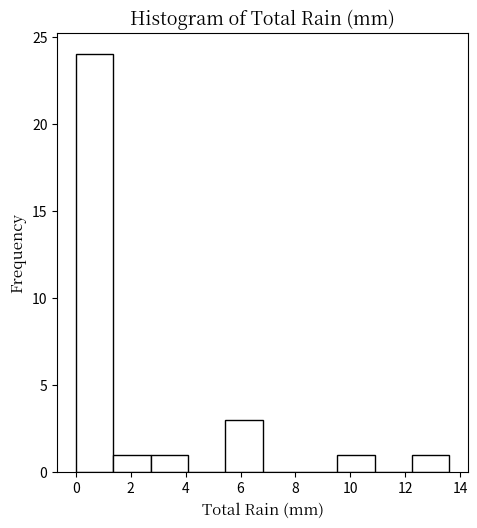

Reading left to right, transcribe this chart: for each bar, give the range it covers on the x-axis and its height. Neither the bar edges nor the heights are printed on the chart, so give them approximately, as read against the axes.

0.00 to 1.36: 24
1.36 to 2.72: 1
2.72 to 4.08: 1
4.08 to 5.44: 0
5.44 to 6.80: 3
6.80 to 8.16: 0
8.16 to 9.52: 0
9.52 to 10.88: 1
10.88 to 12.24: 0
12.24 to 13.60: 1